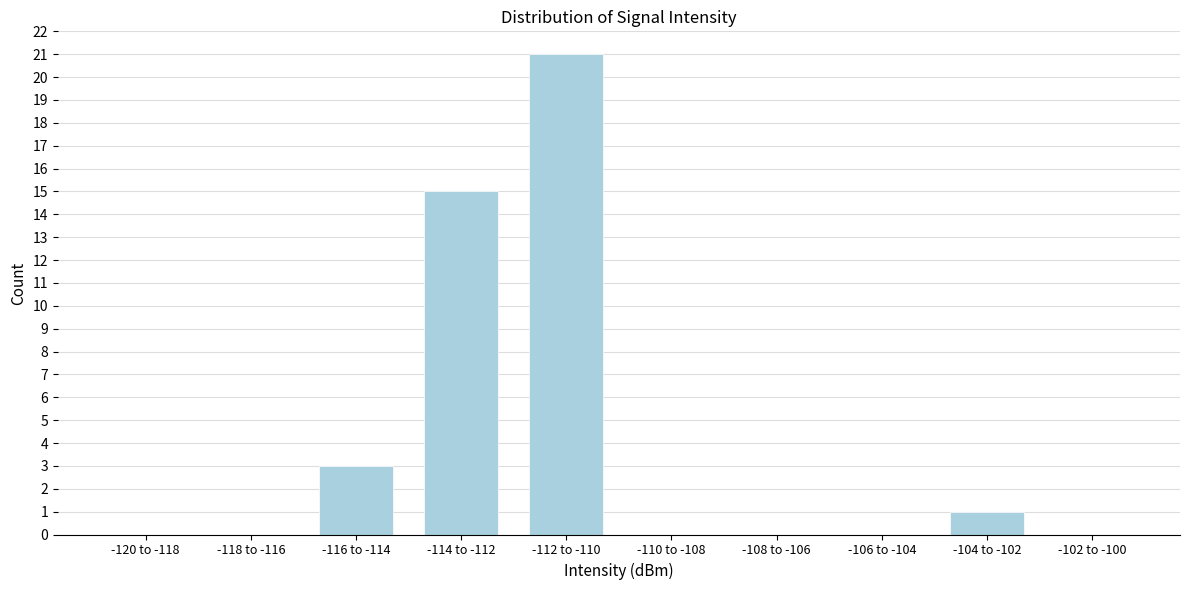

Reading left to right, list all the values displayed in this chart.

-120 to -118=0	-118 to -116=0	-116 to -114=3	-114 to -112=15	-112 to -110=21	-110 to -108=0	-108 to -106=0	-106 to -104=0	-104 to -102=1	-102 to -100=0